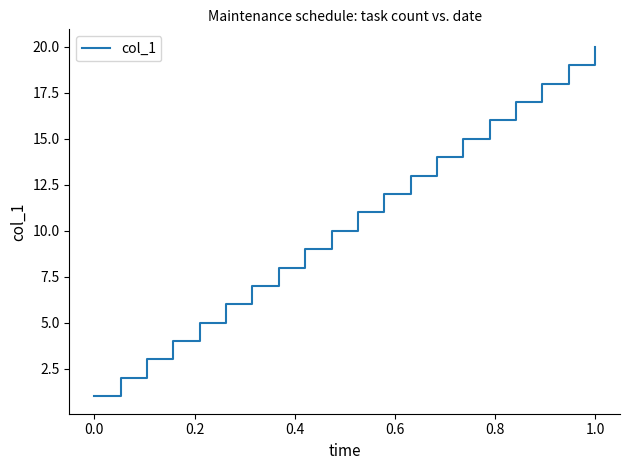

What is the maximum value shown in the chart?

20